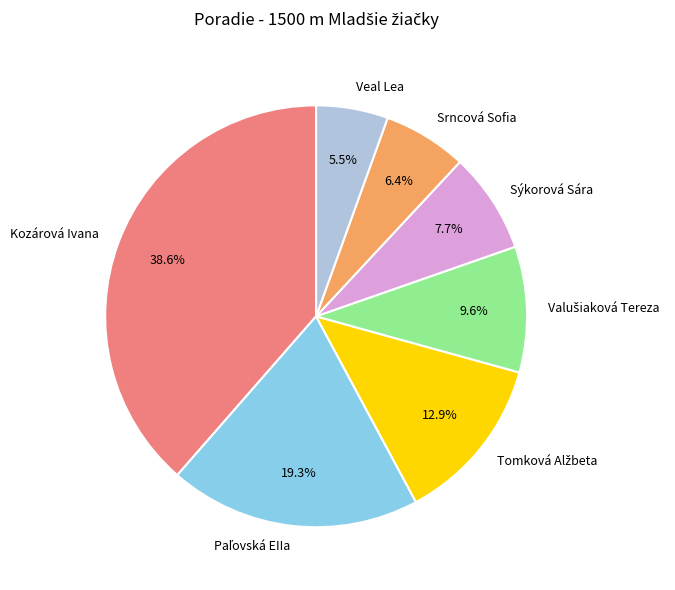

What is the smallest slice in the pie chart?

Veal Lea